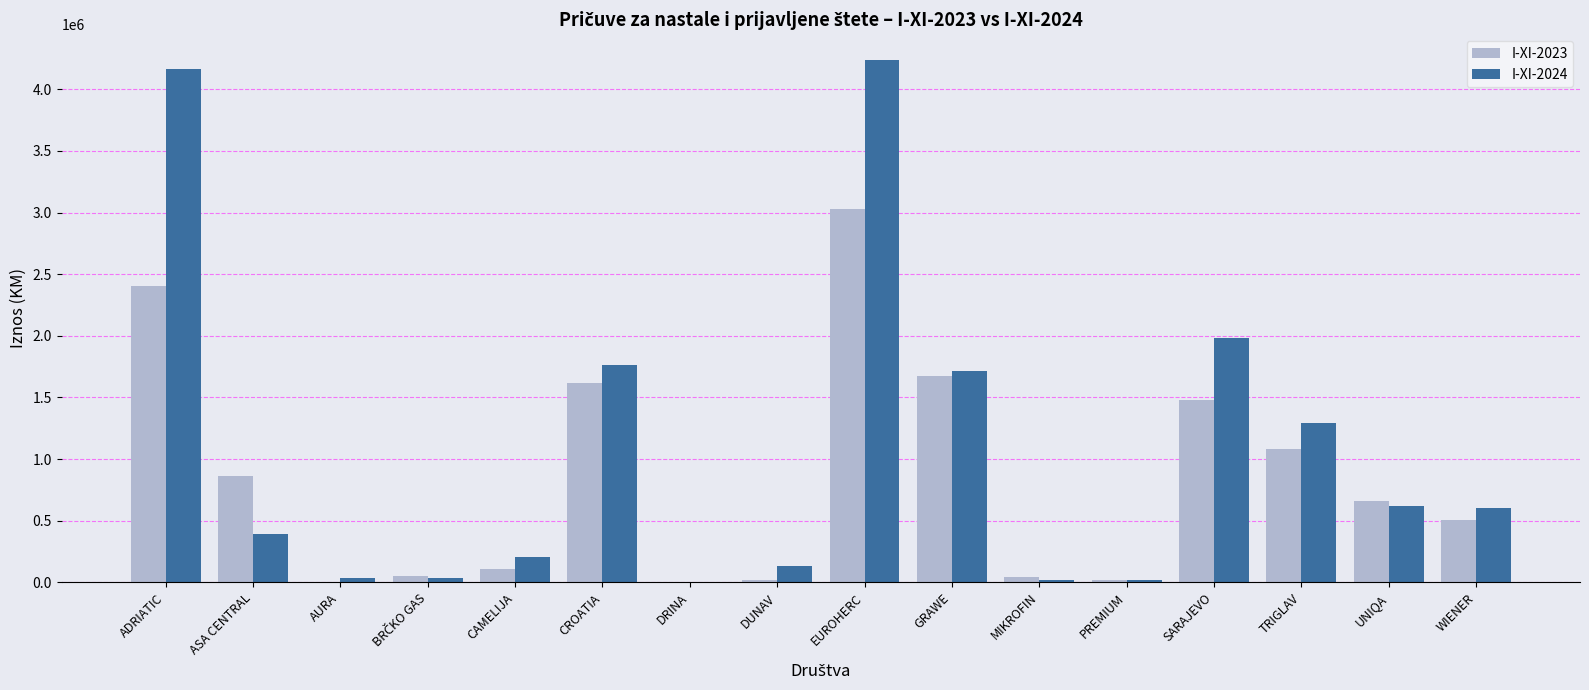

True or false: I-XI-2023 has a value of 832184 at WIENER.

False